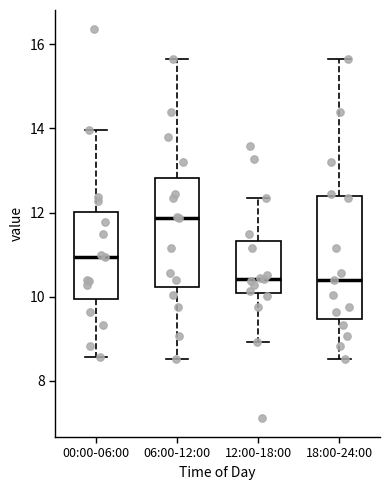

Reading left to right, transcribe this box plot: for each box, give where its median line is, the range the box spans, and where its two whiskers end, as read against the y-axis. The values are not printed on the chart, so give them approximately, as read against the axis.

00:00-06:00: median 11.0, box 10.0 to 12.0, whiskers 8.6 to 14.0
06:00-12:00: median 11.8, box 10.2 to 12.8, whiskers 8.6 to 15.6
12:00-18:00: median 10.4, box 10.0 to 11.4, whiskers 9.0 to 12.4
18:00-24:00: median 10.4, box 9.4 to 12.4, whiskers 8.6 to 15.6